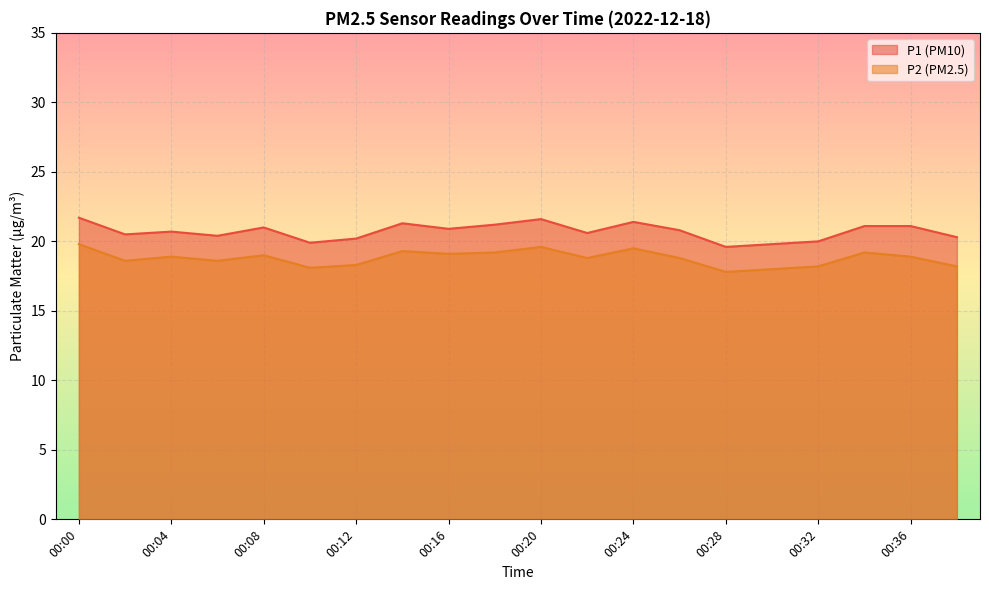

At which category does the chart reach its minimum across all series?

00:28